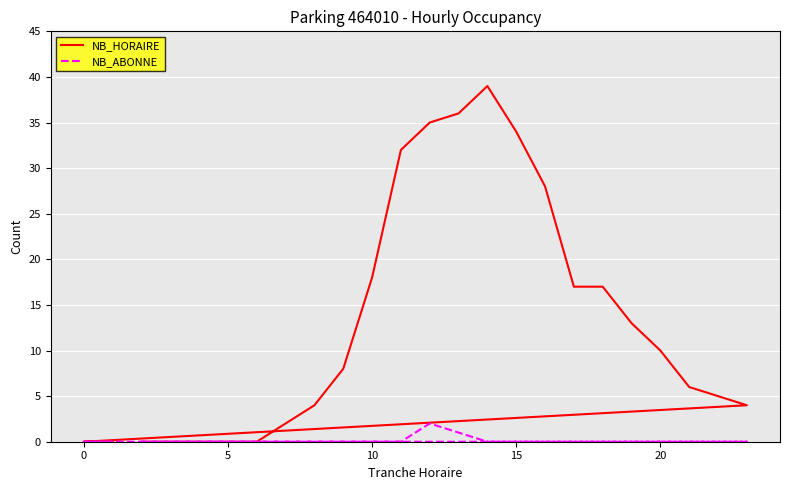

What is the difference between the maximum and minimum values in the NB_HORAIRE series?

39